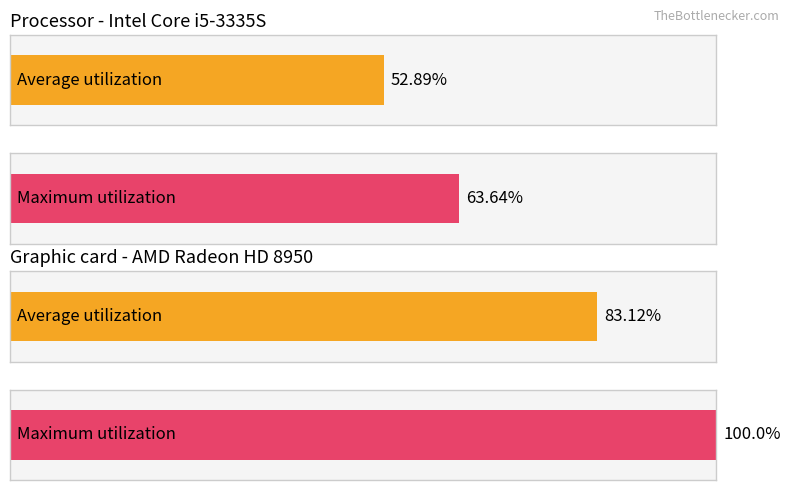

Which series has the largest total across all categories?

Maximum utilization